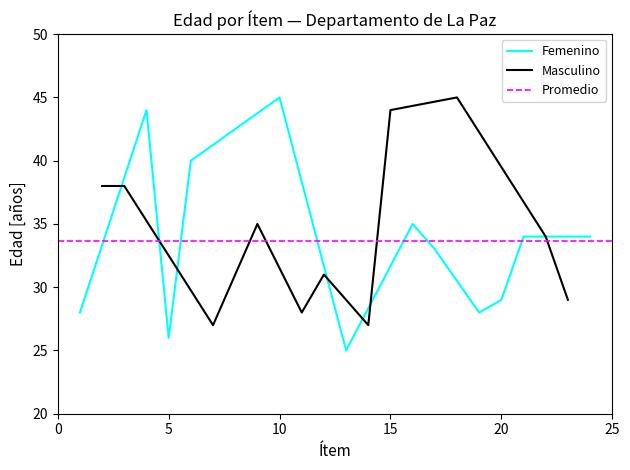

Is it true that Femenino equals 29 at 20?

True